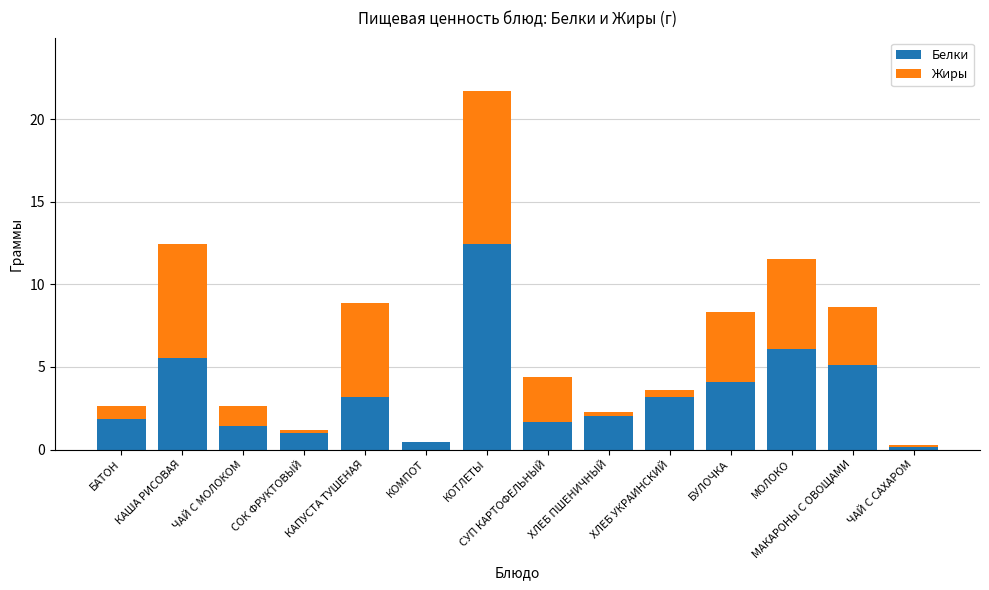

Is it true that Белки equals 1.4 at ЧАЙ С МОЛОКОМ?

True